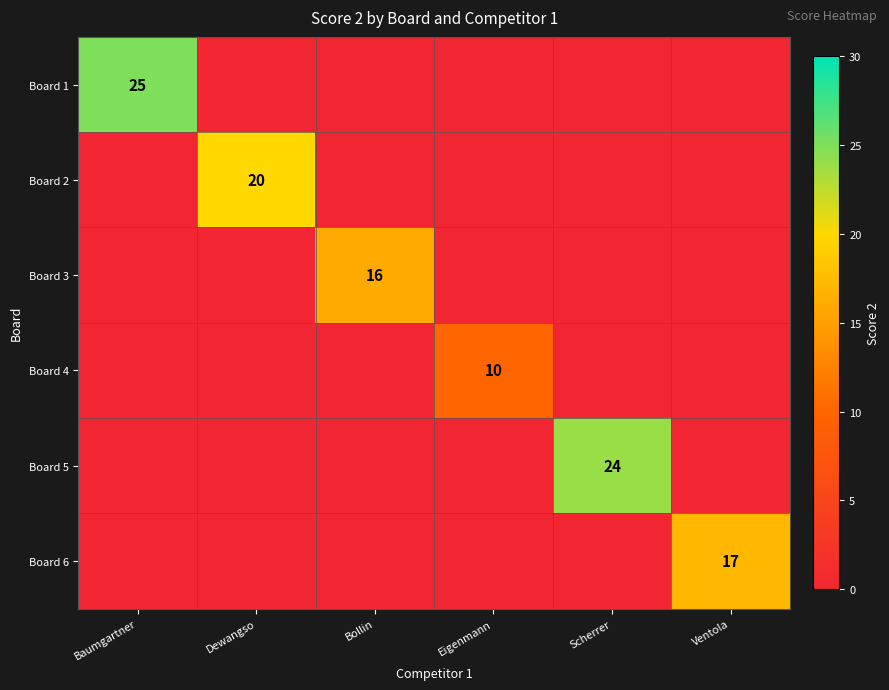

What is the total value across all series at Bollin?

16